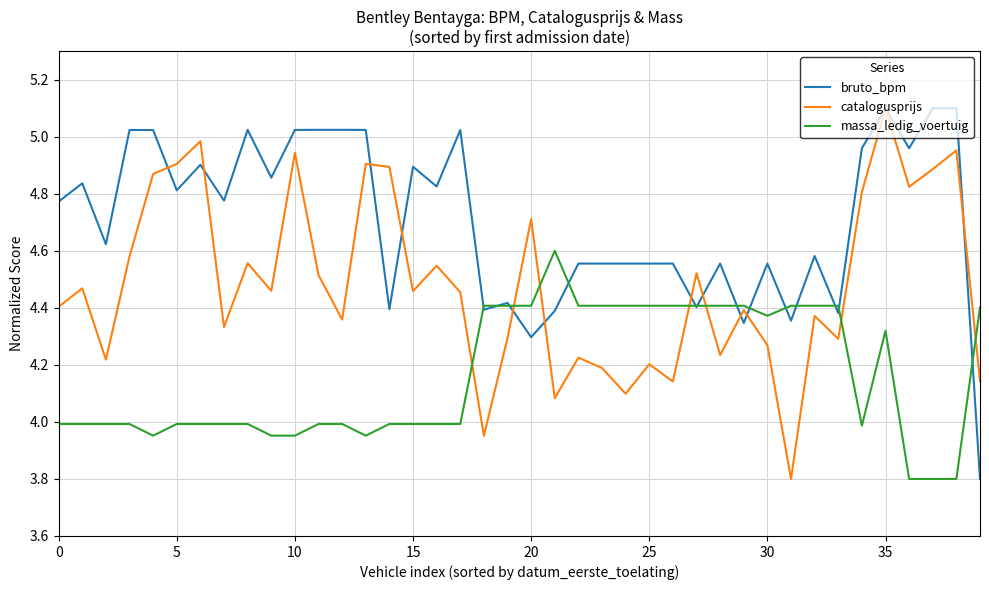

Rank the series by their average value, from lowest to highest.

massa_ledig_voertuig, catalogusprijs, bruto_bpm